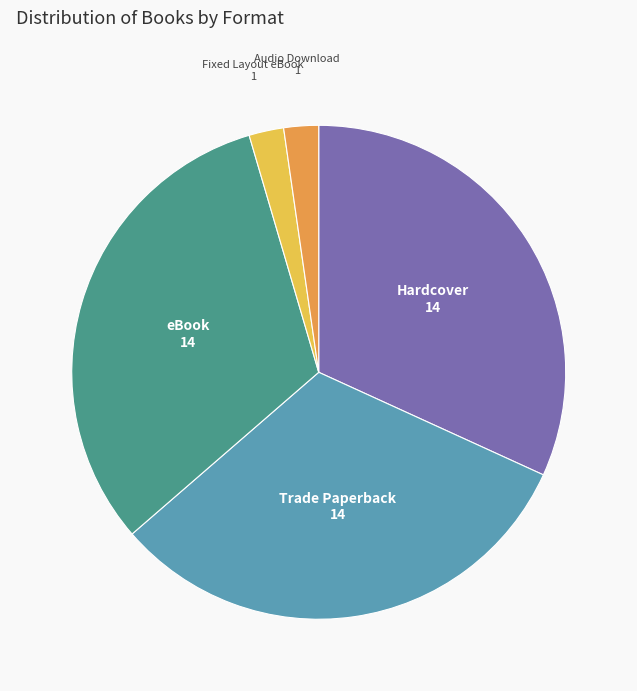

Does any single category account for the majority?

No